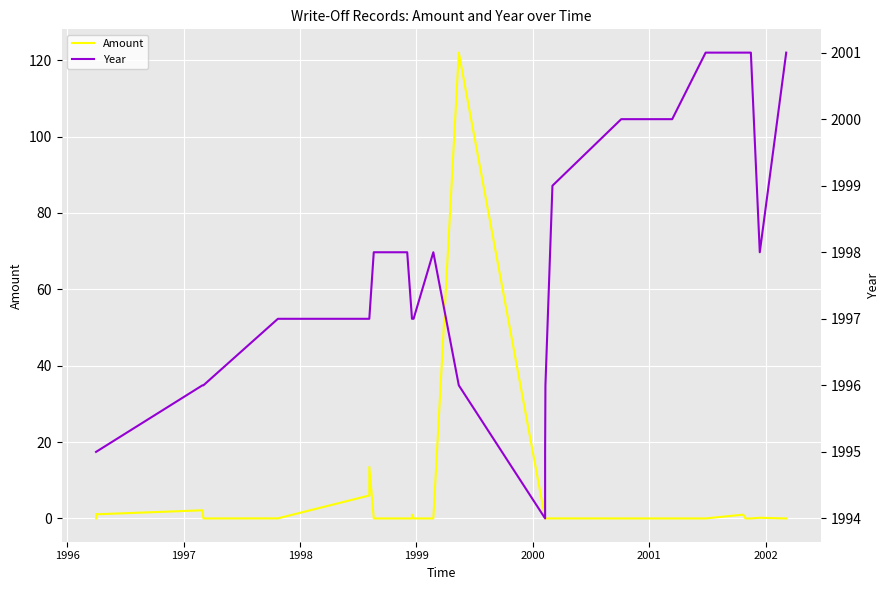

Does the chart display data point markers on the line(s)?

No